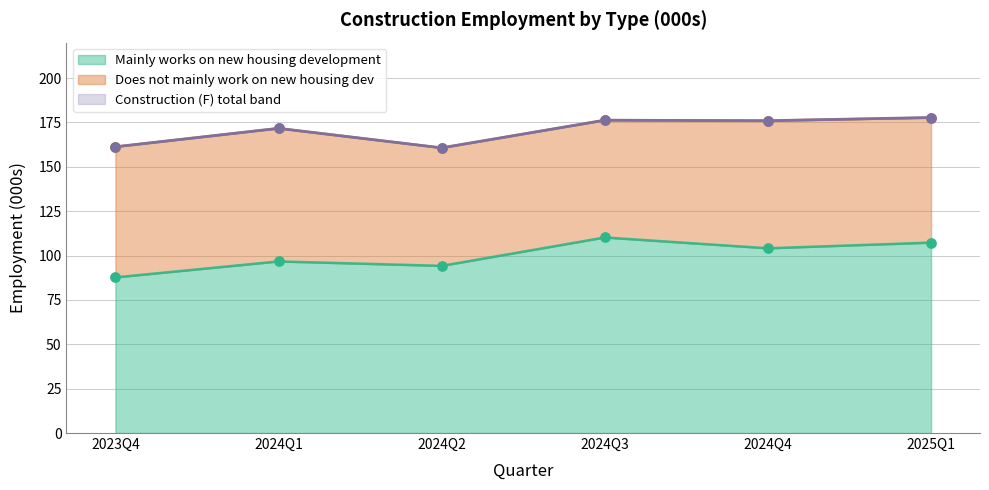

Is the value of Construction (F) at 2024Q3 greater than the value of Mainly works on new housing development at 2023Q4?

Yes